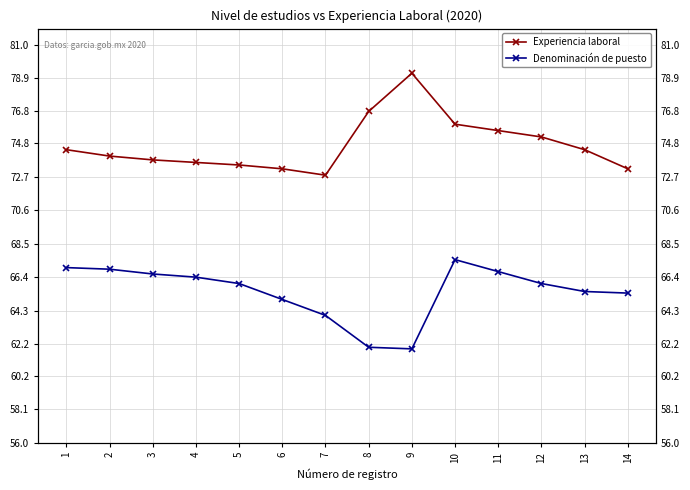

Which series changed the most between 7 and 10?

Denominación de puesto